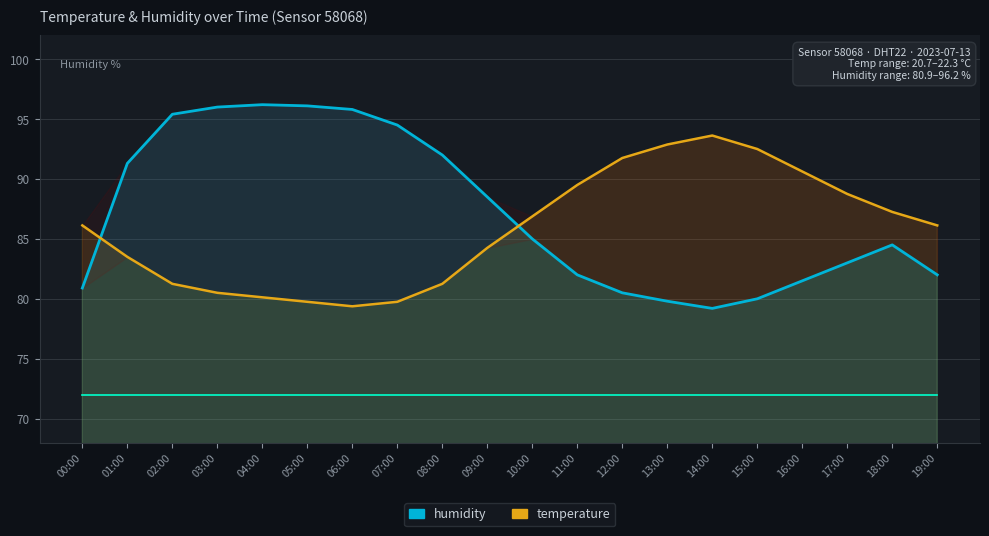

How many interior local valleys does the humidity series have?

1